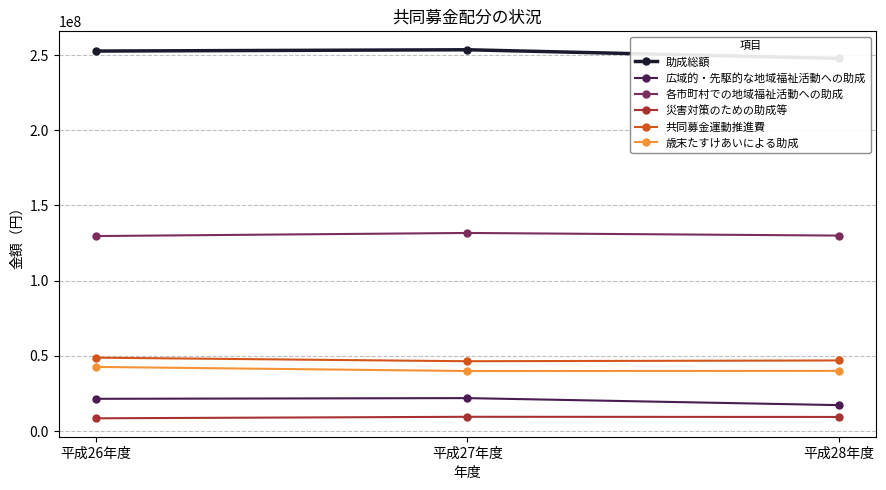

What is the label of the 1st point from the right?

平成28年度